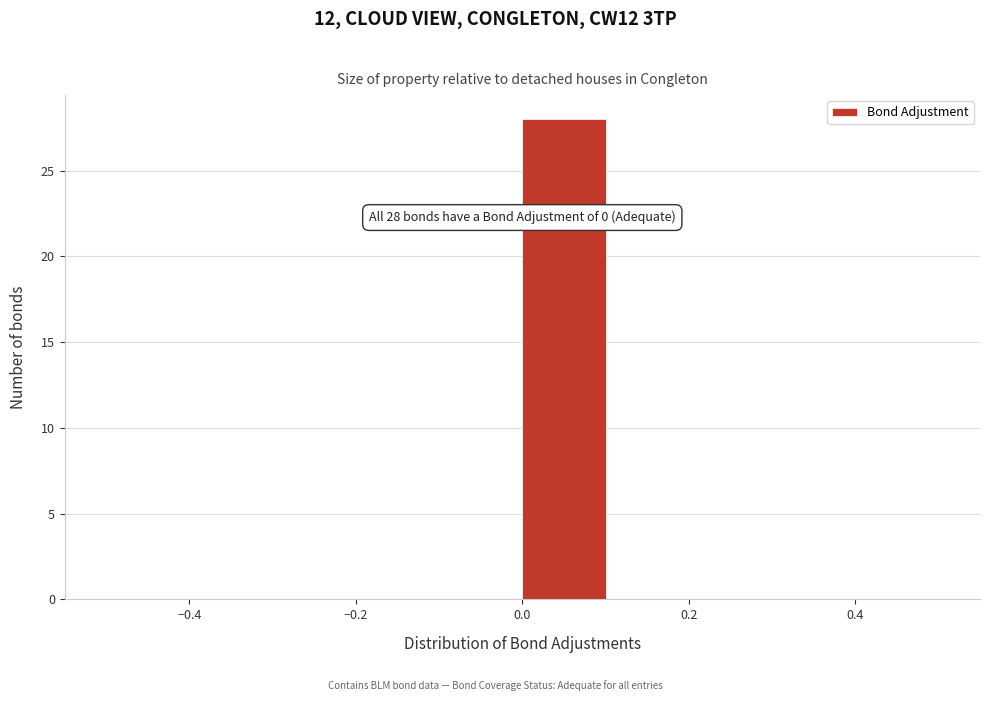

Over which range of the x-axis is the bar tallest?

0.0 to 0.1